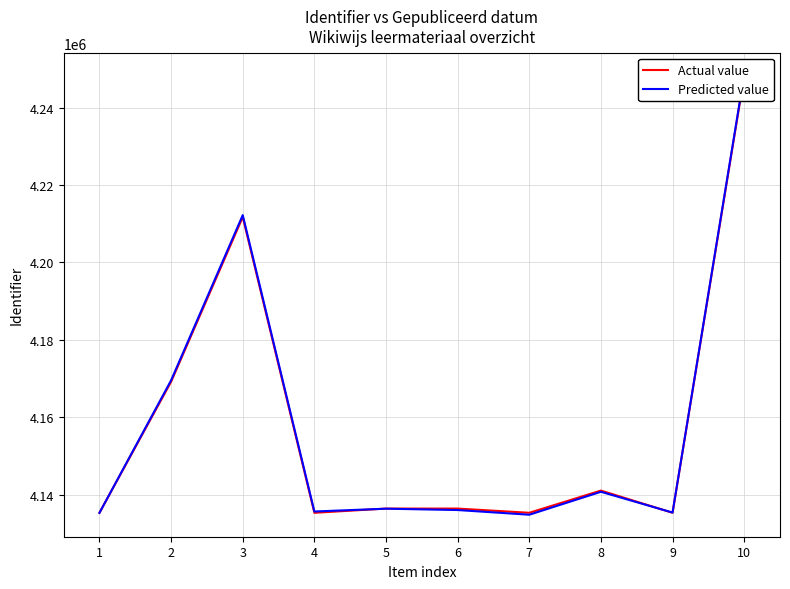

What is the value of the Actual value point at the 7th from the left?

4135326.0